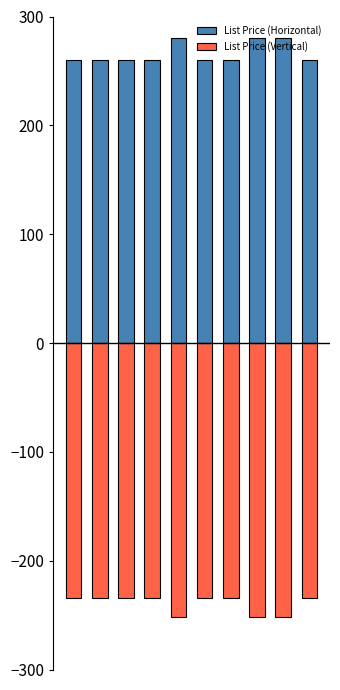

What is the total value across all series at 6?

26